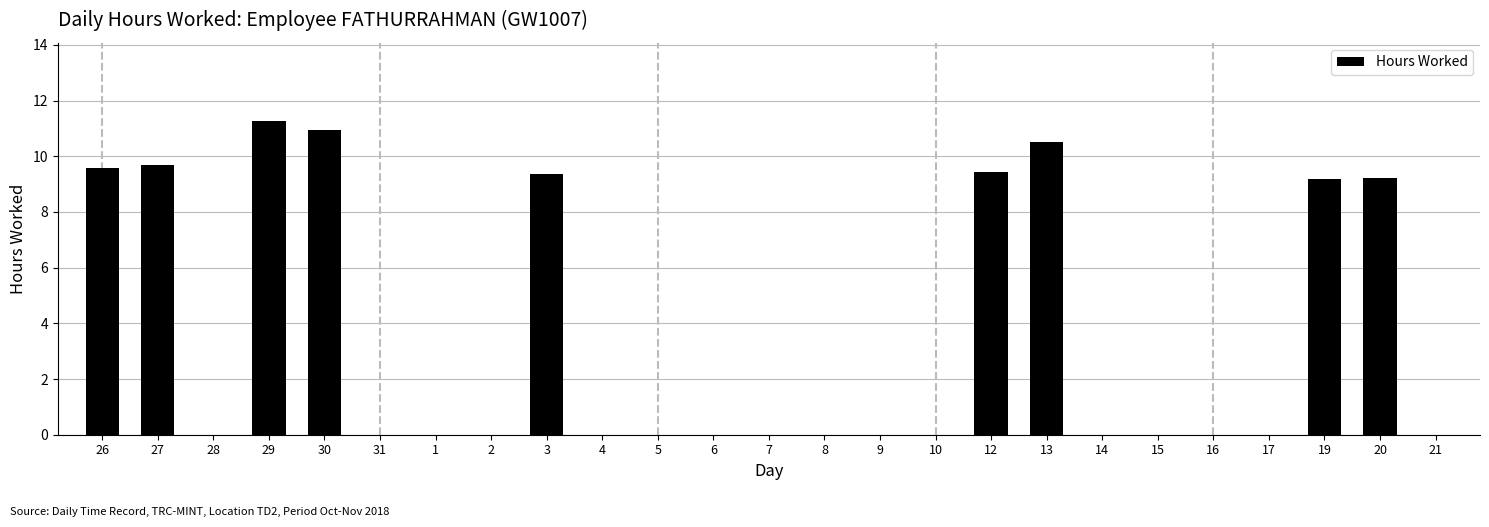

Is it true that the value at 17 is 0.0?

True